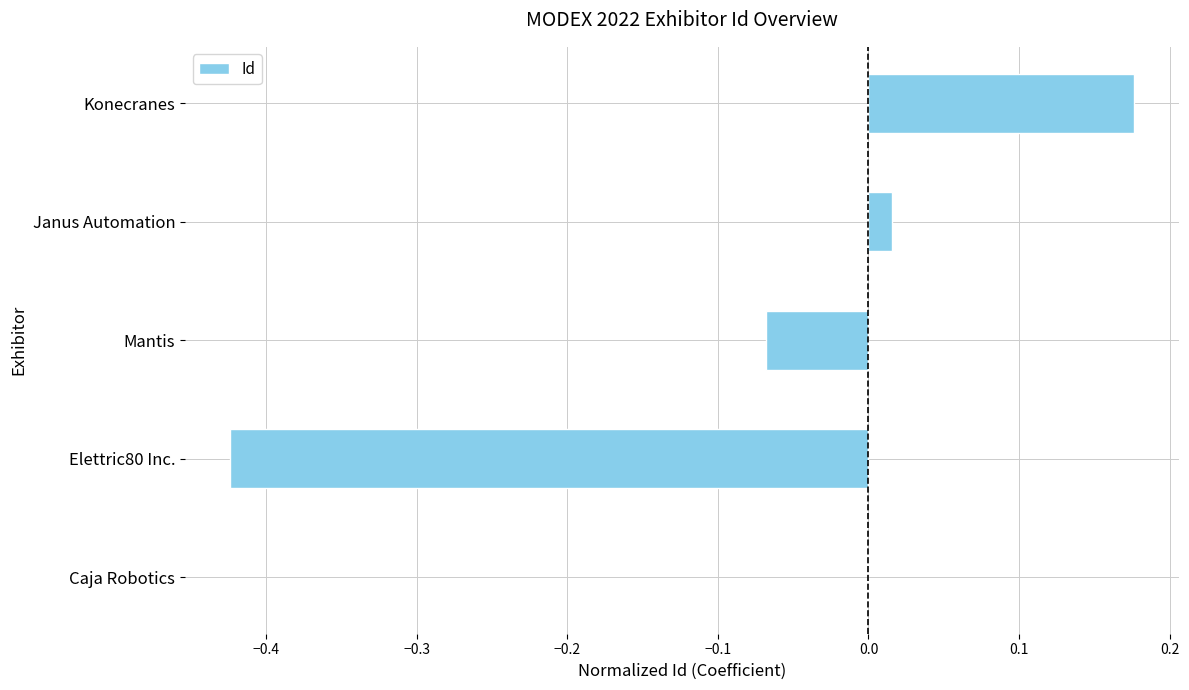

The chart shows a value of -0.0 at Mantis. True or false?

False